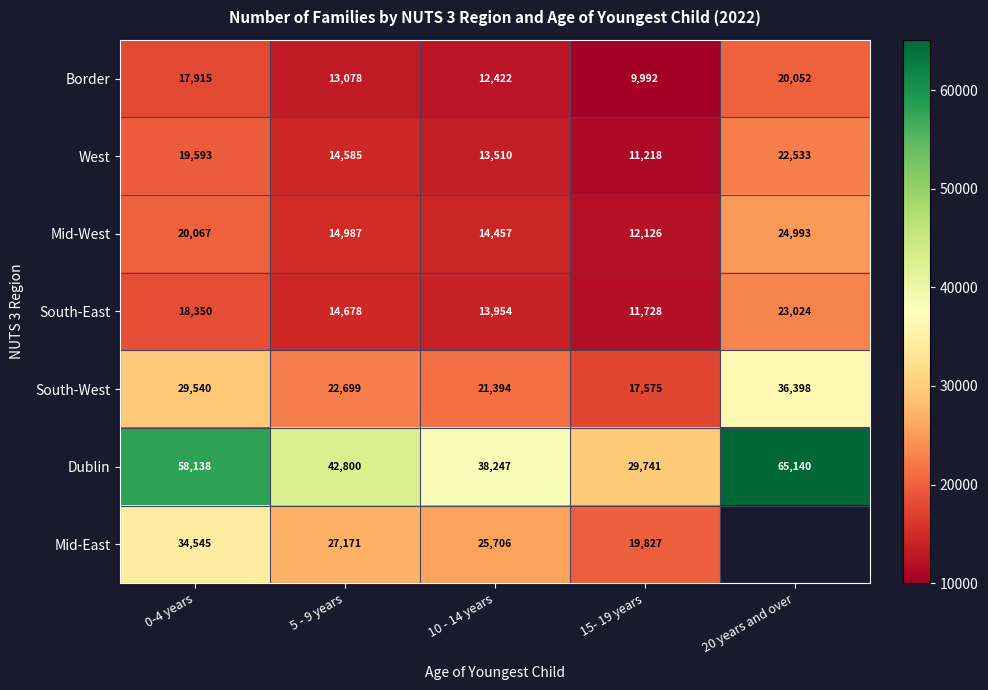

Which label corresponds to the largest value in the chart?

20 years and over